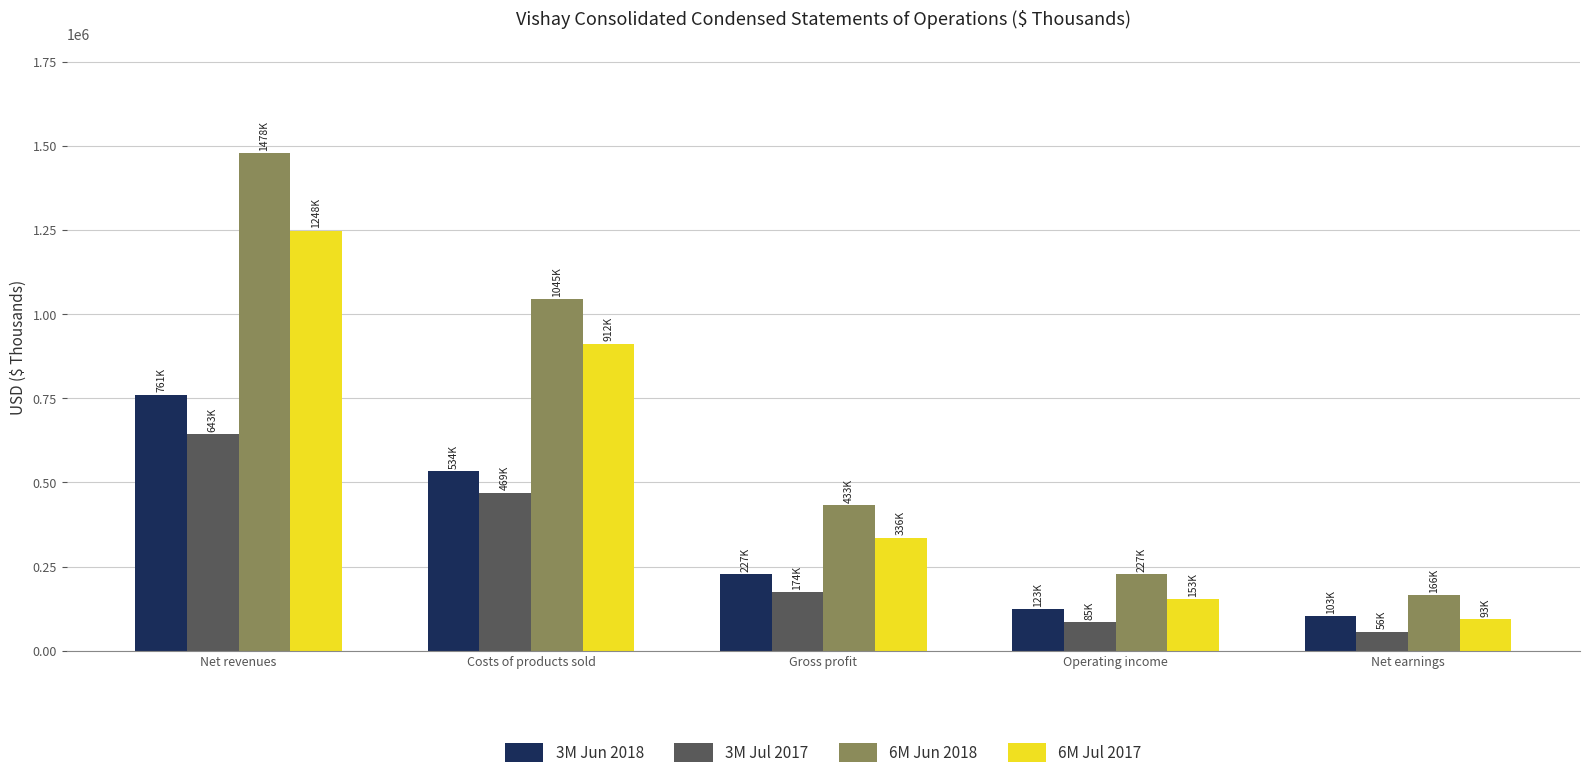

Which category has the highest value in the 3M Jun 2018 series?

Net revenues